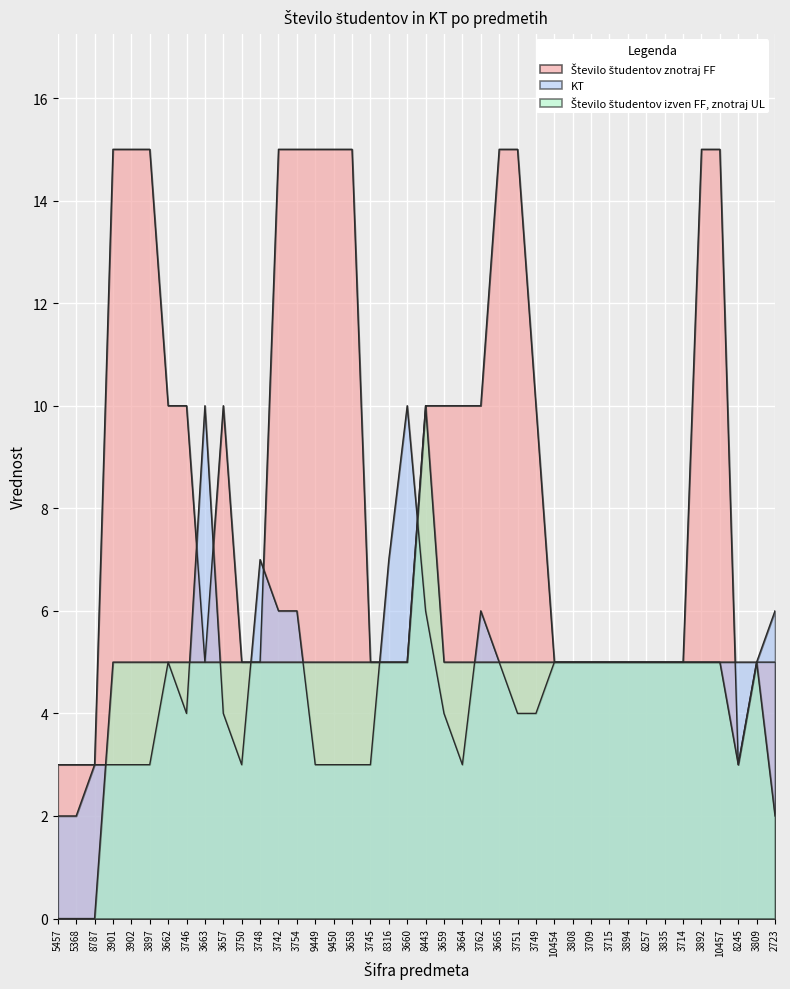

Which series has the largest total across all categories?

Število študentov znotraj FF